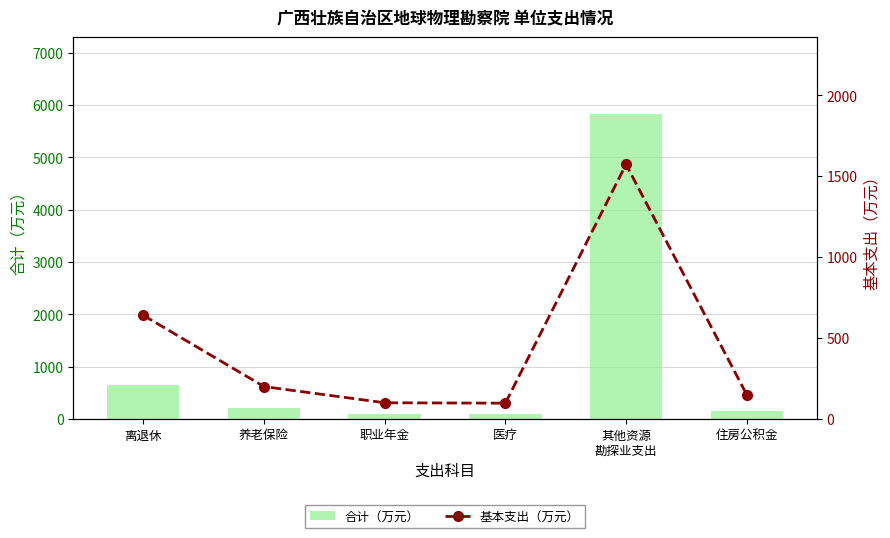

What is the sum of all 基本支出（万元） values?

2761.2